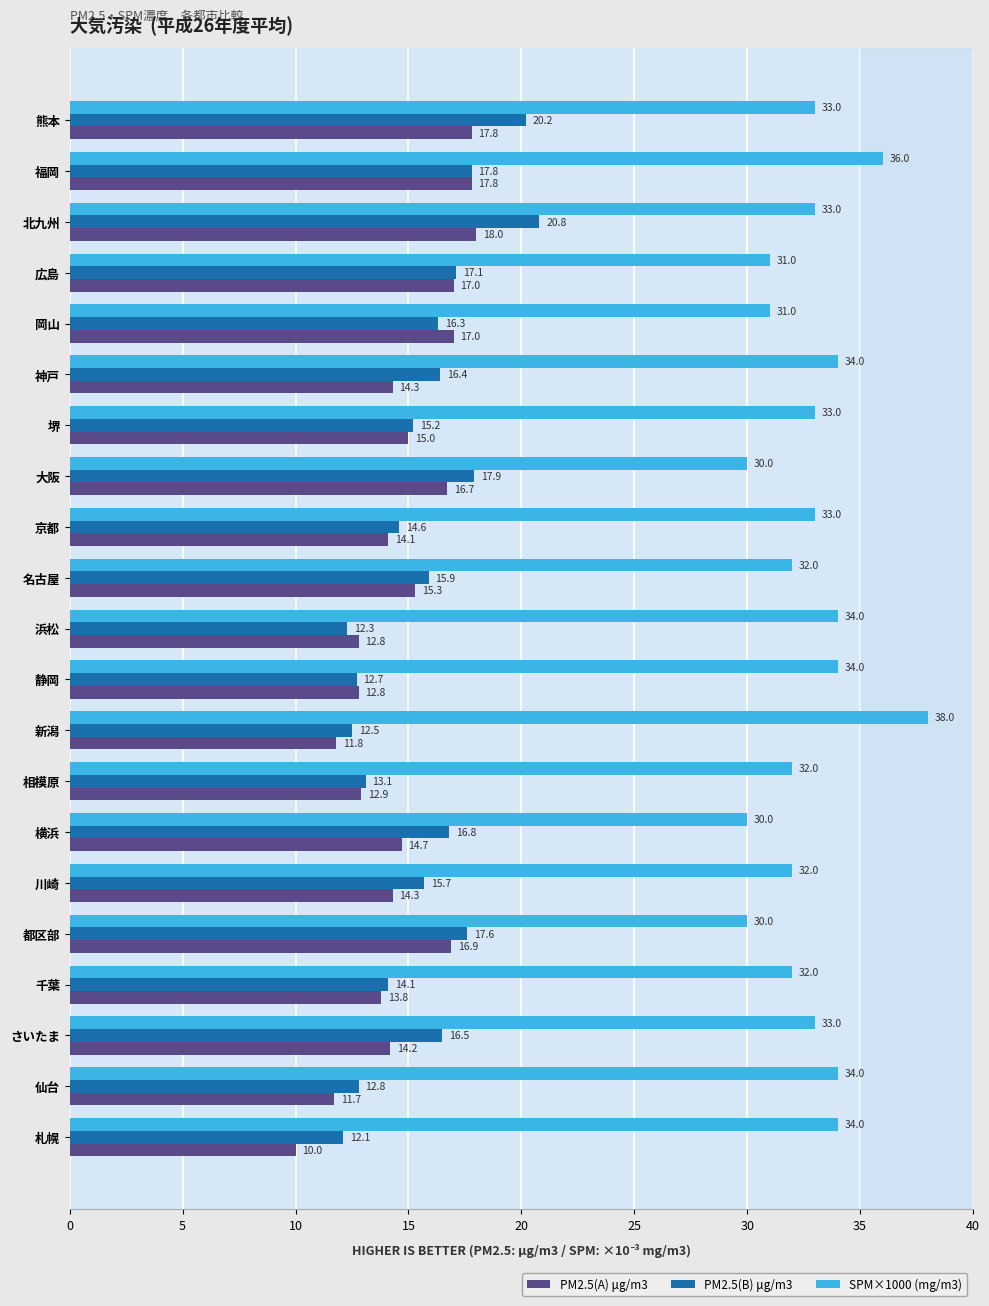

True or false: PM2.5(A) μg/m3 has a value of 15.0 at 堺.

True